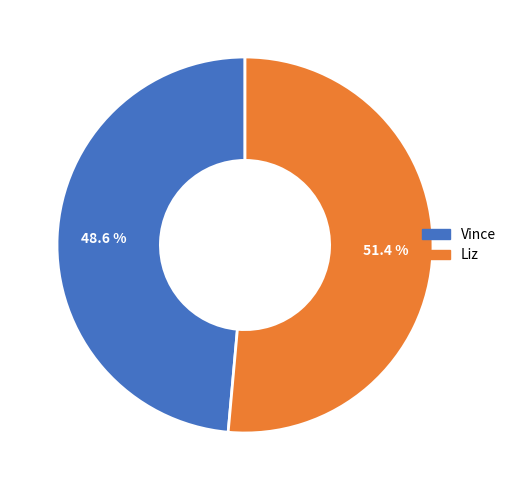

What is the smallest slice in the pie chart?

Vince